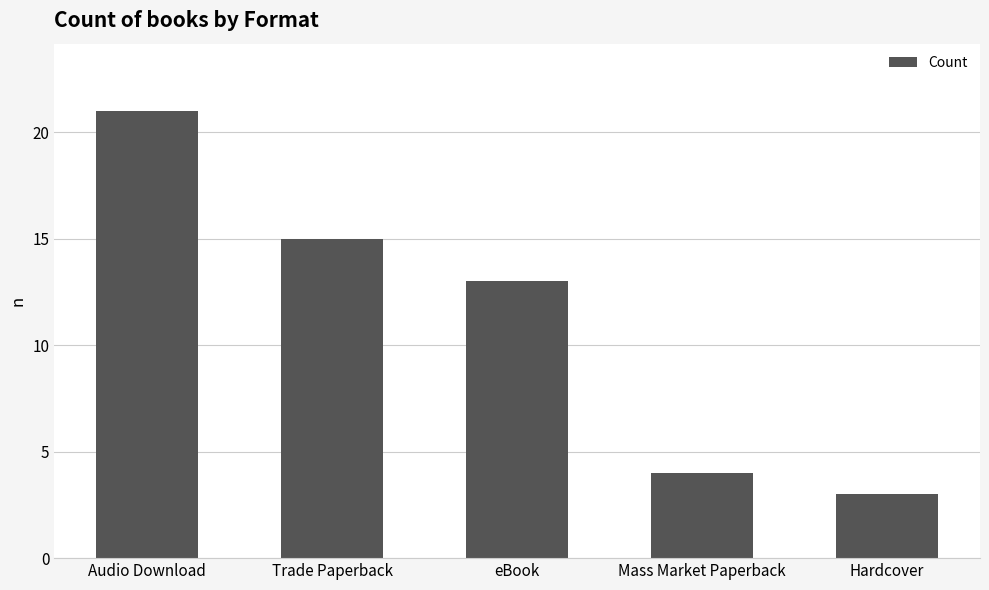

How many values are below 13?

2